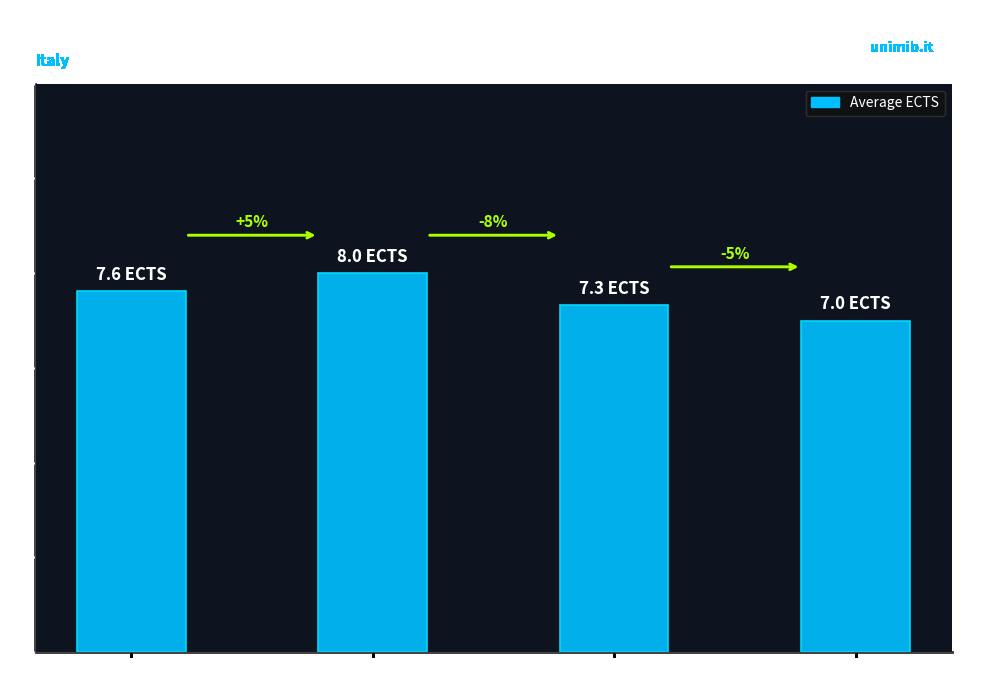

Reading left to right, what are all the values shown in this chart?

Italian=7.6	English=8.0	English/Italian=7.3	Other=7.0